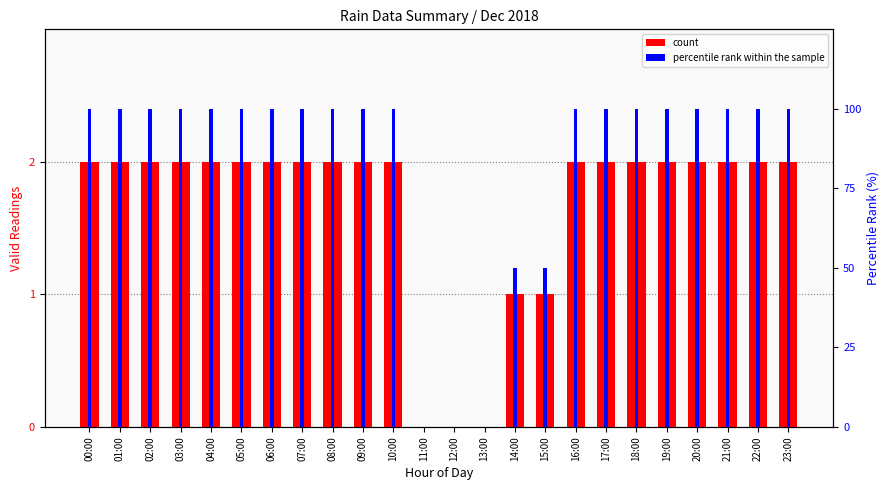

Between 05:00 and 06:00, which series saw the biggest shift?

count